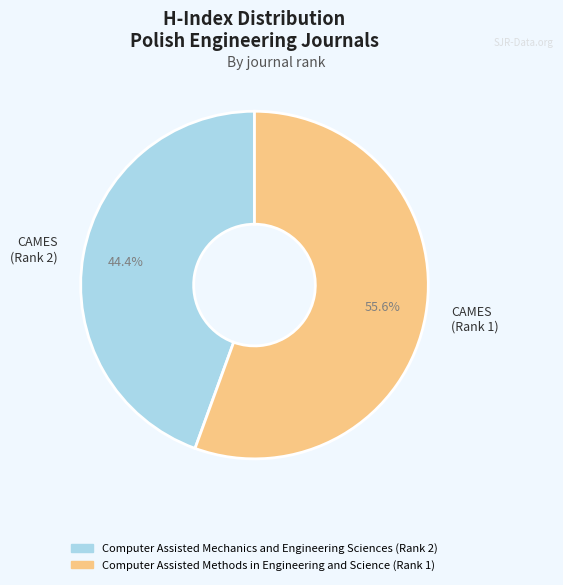

Between CAMES (Rank 2) and CAMES (Rank 1), which is larger?

CAMES (Rank 1)